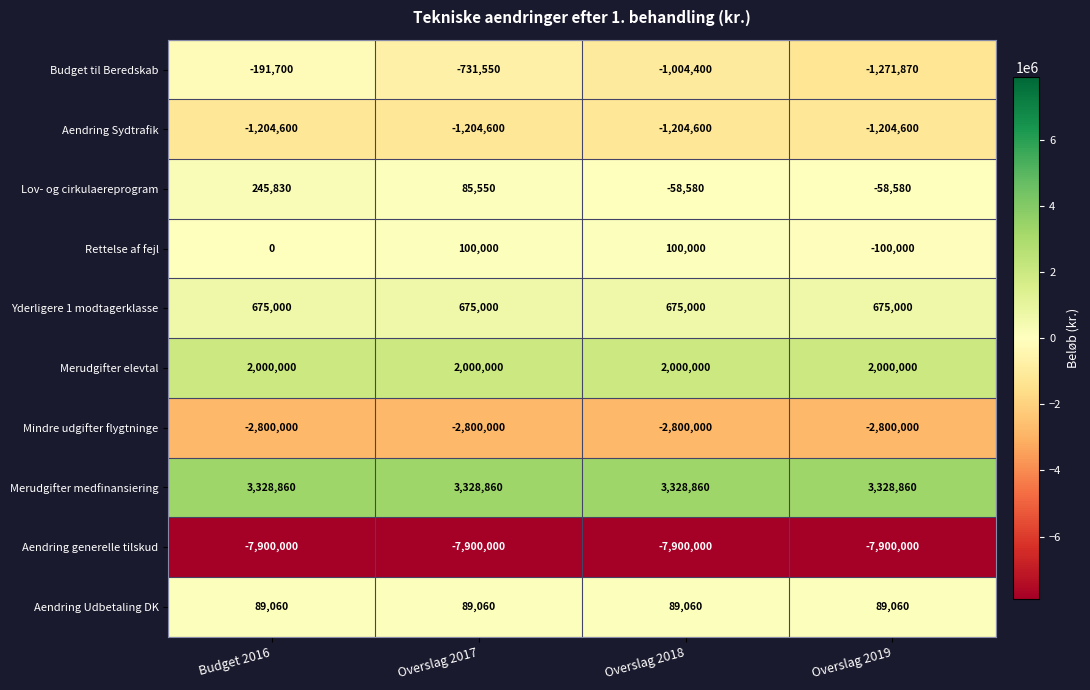

Which series has the largest range (max minus min)?

Budget til Beredskab